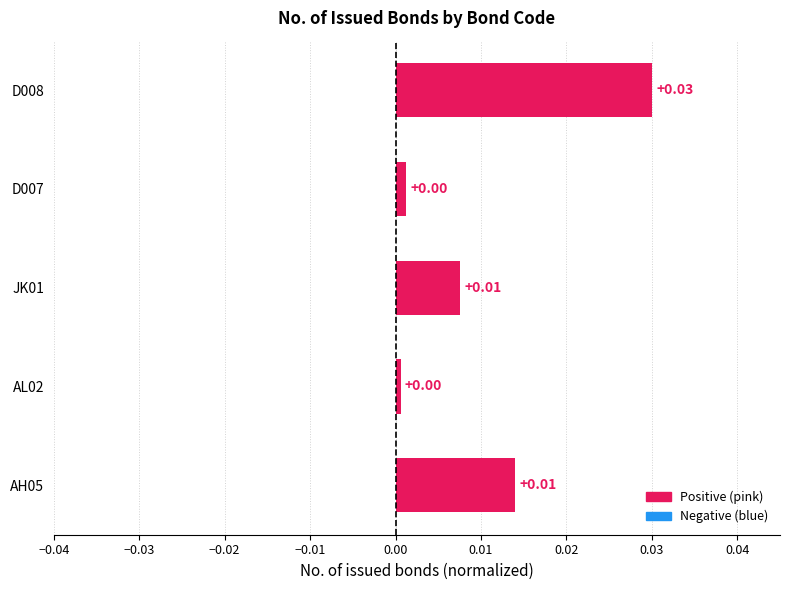

Which has a higher value, D008 or JK01?

D008